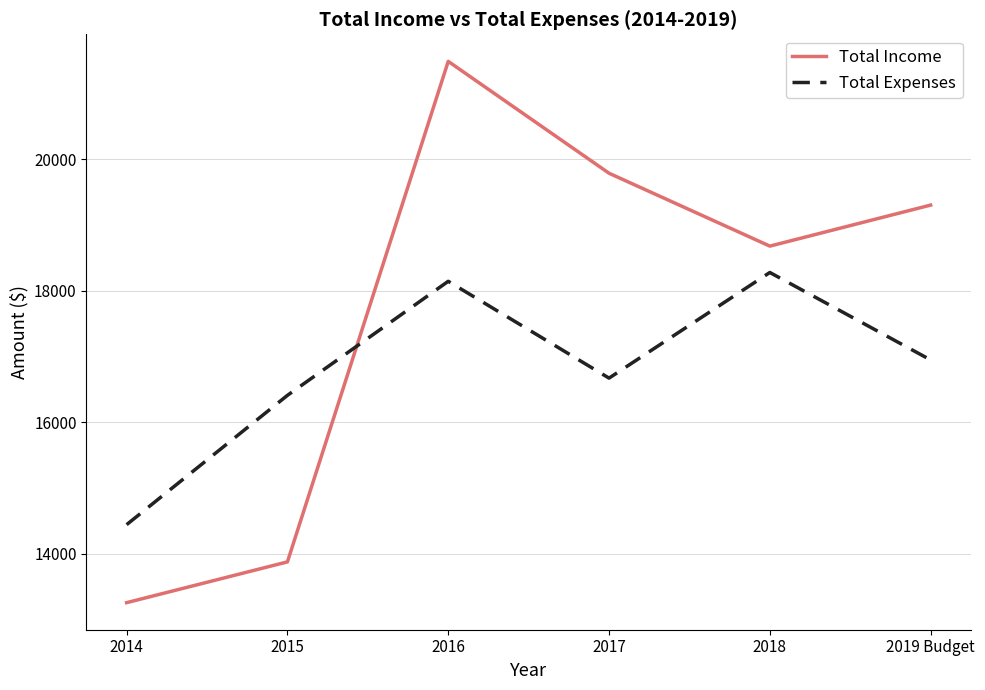

Where is the first local maximum for Total Expenses?

2016